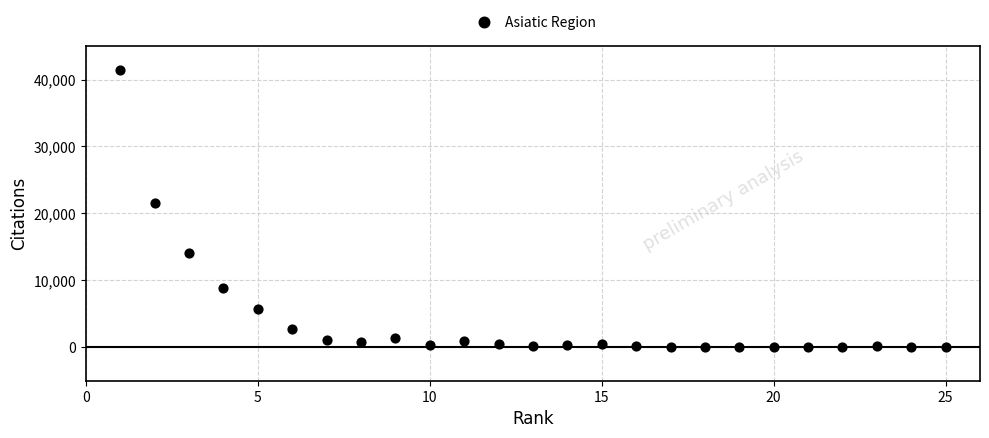

What is the range of Y values (max minus min)?

41370